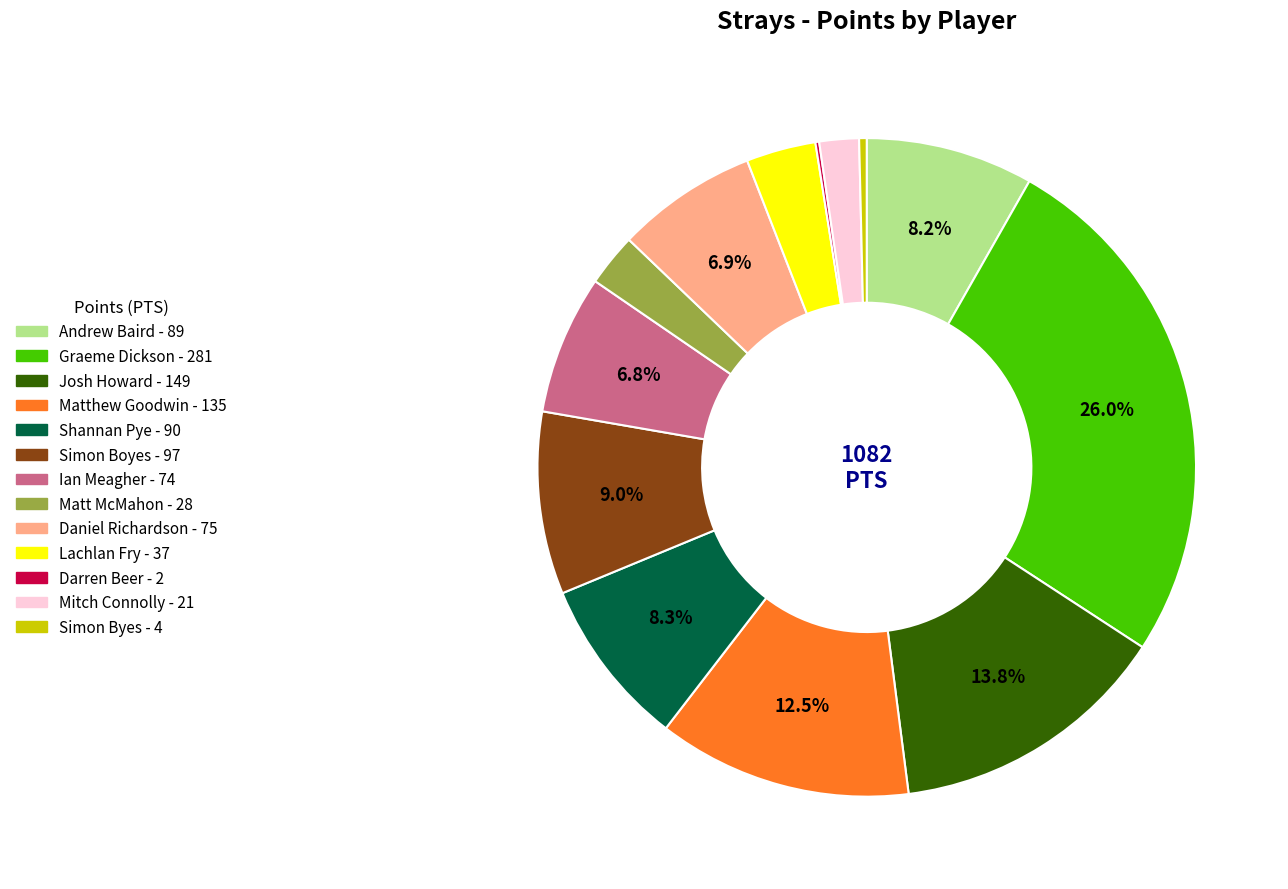

Which slice is the largest?

Graeme Dickson